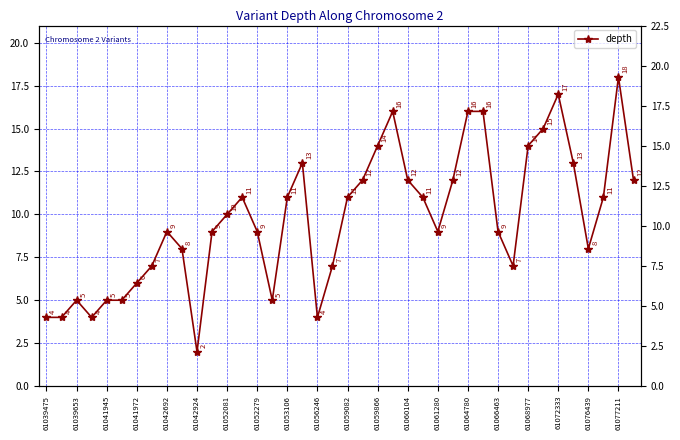

How many values are below 10?

20